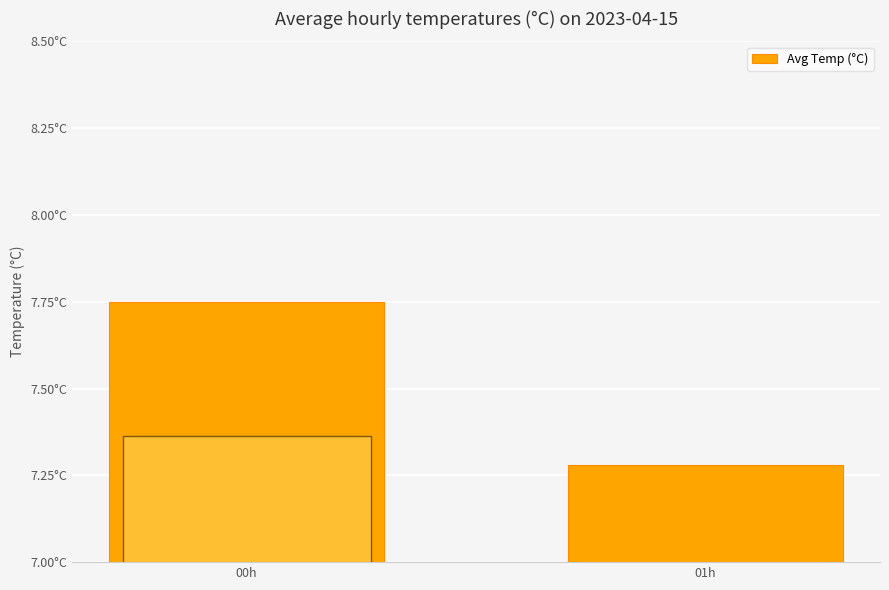

Which label corresponds to the largest value in the chart?

00h